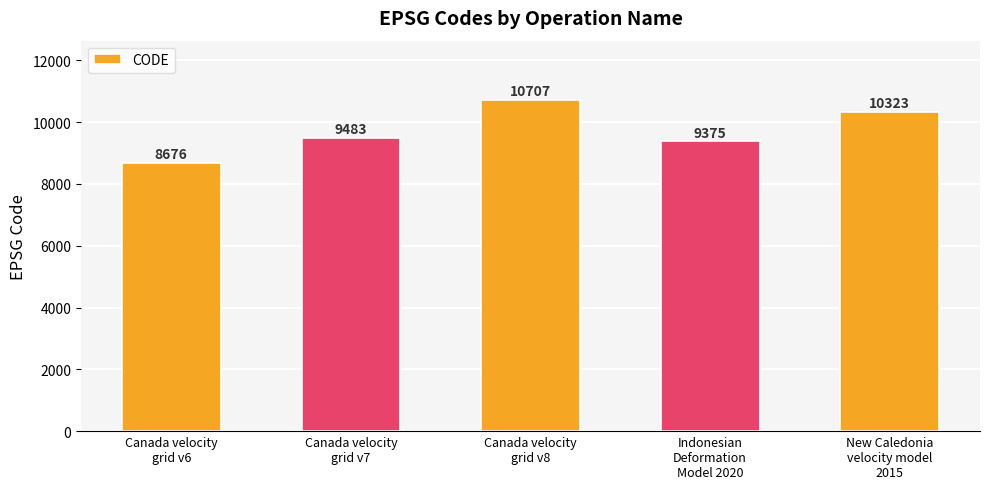

The value at Canada velocity
grid v6 is 8676. True or false?

True